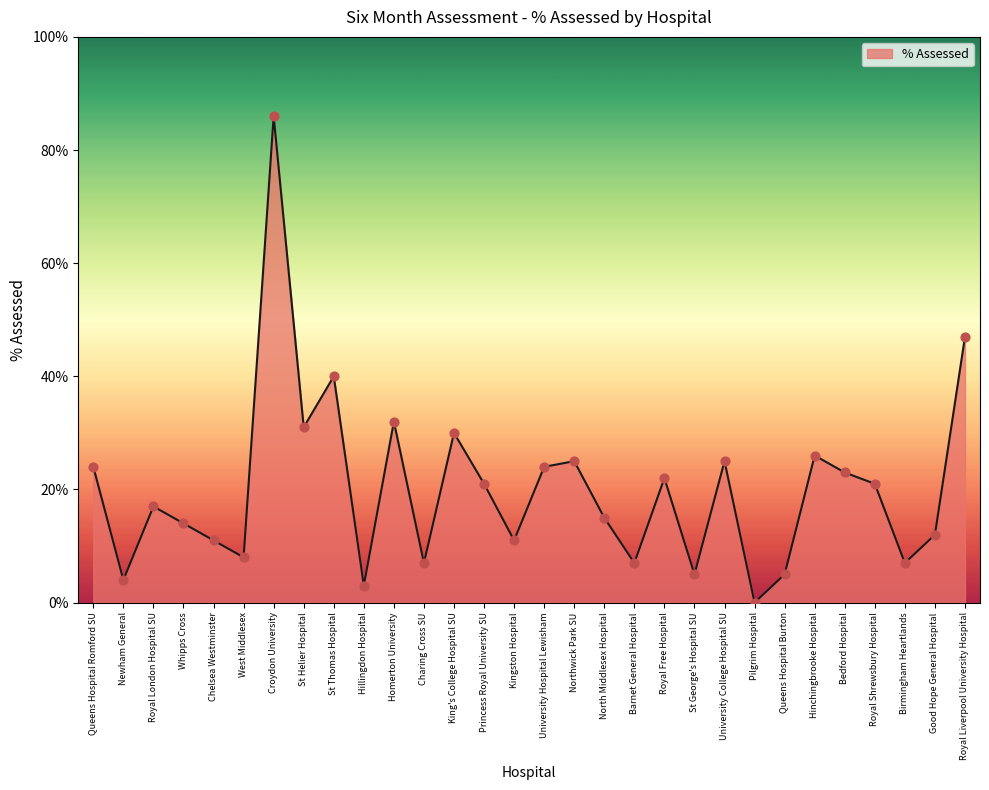

What is the ratio of the value at North Middlesex Hospital to the value at Queens Hospital Burton?

3.0